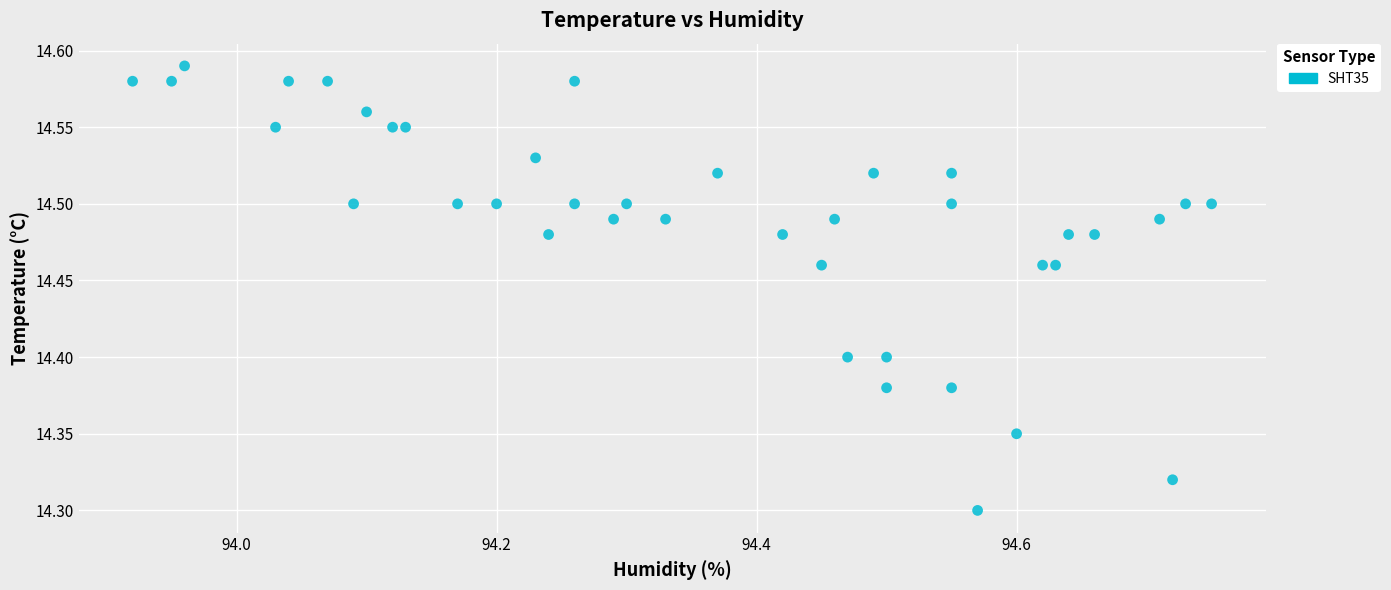

What is the range of Y values (max minus min)?

0.3